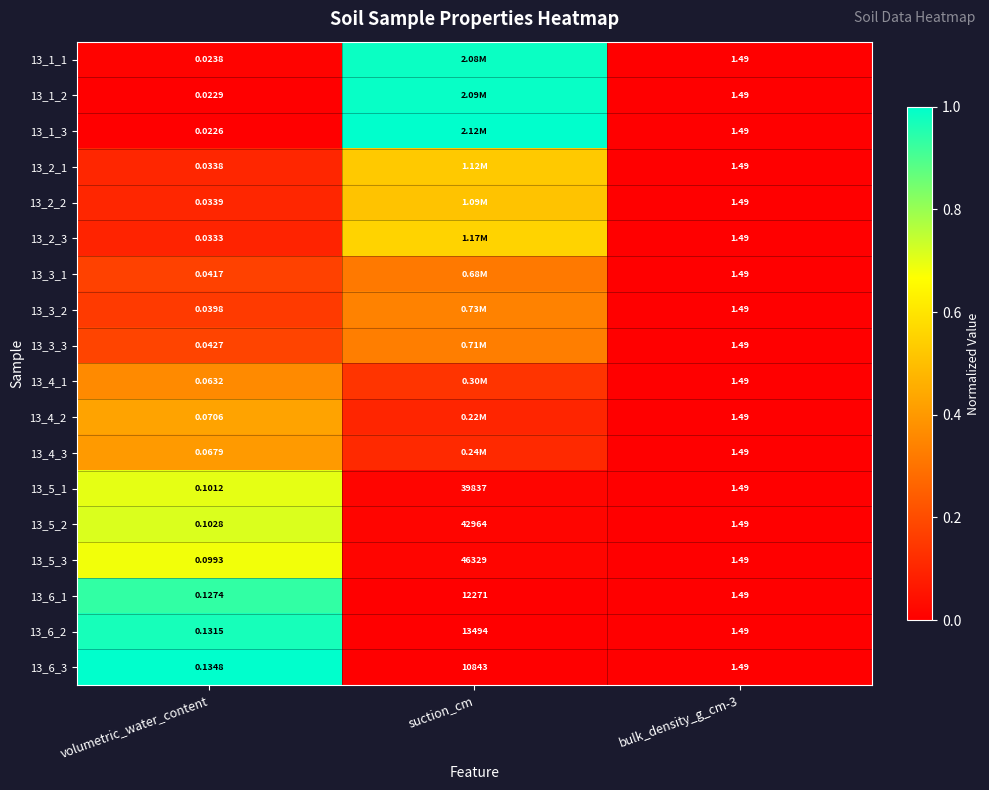

At which label does 13_6_2 first exceed 1?

suction_cm